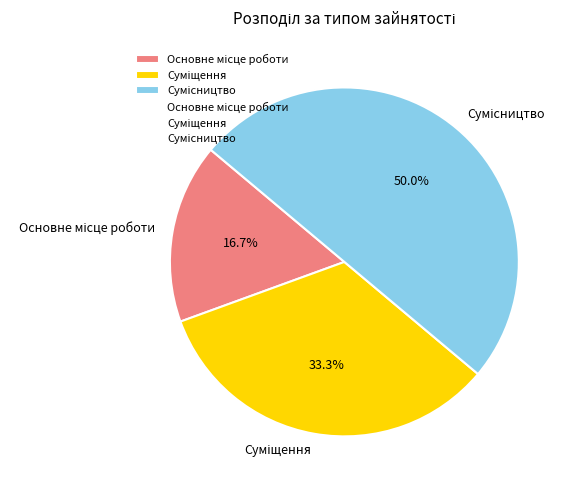

How many segments does this pie chart have?

3